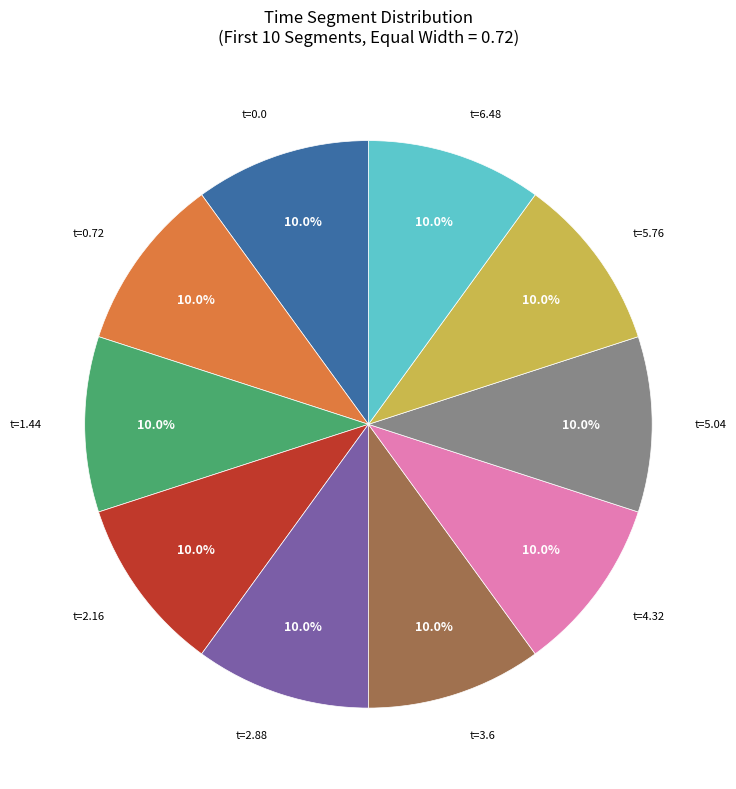

Does any single category account for the majority?

No